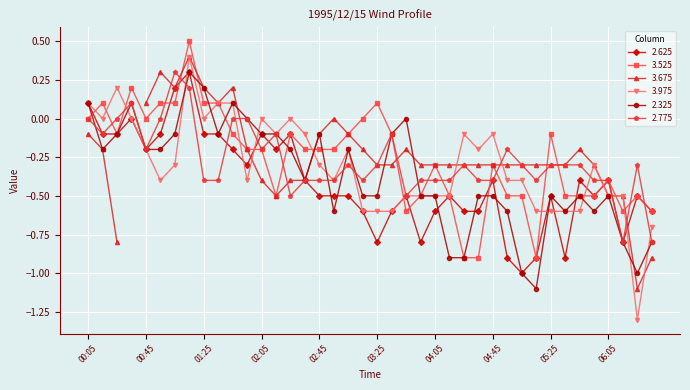

Which series has the largest total across all categories?

3.525